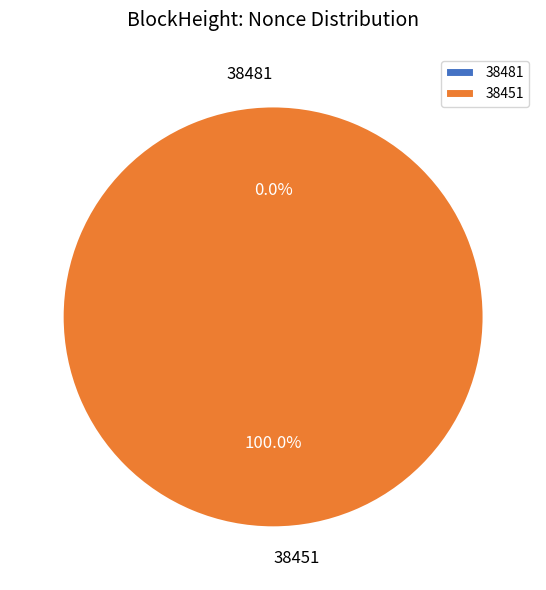

How many slices are in this pie chart?

2